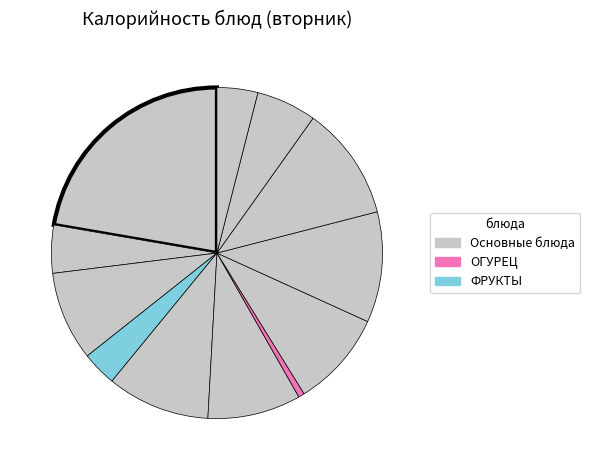

Count the number of slices in the pie.

12